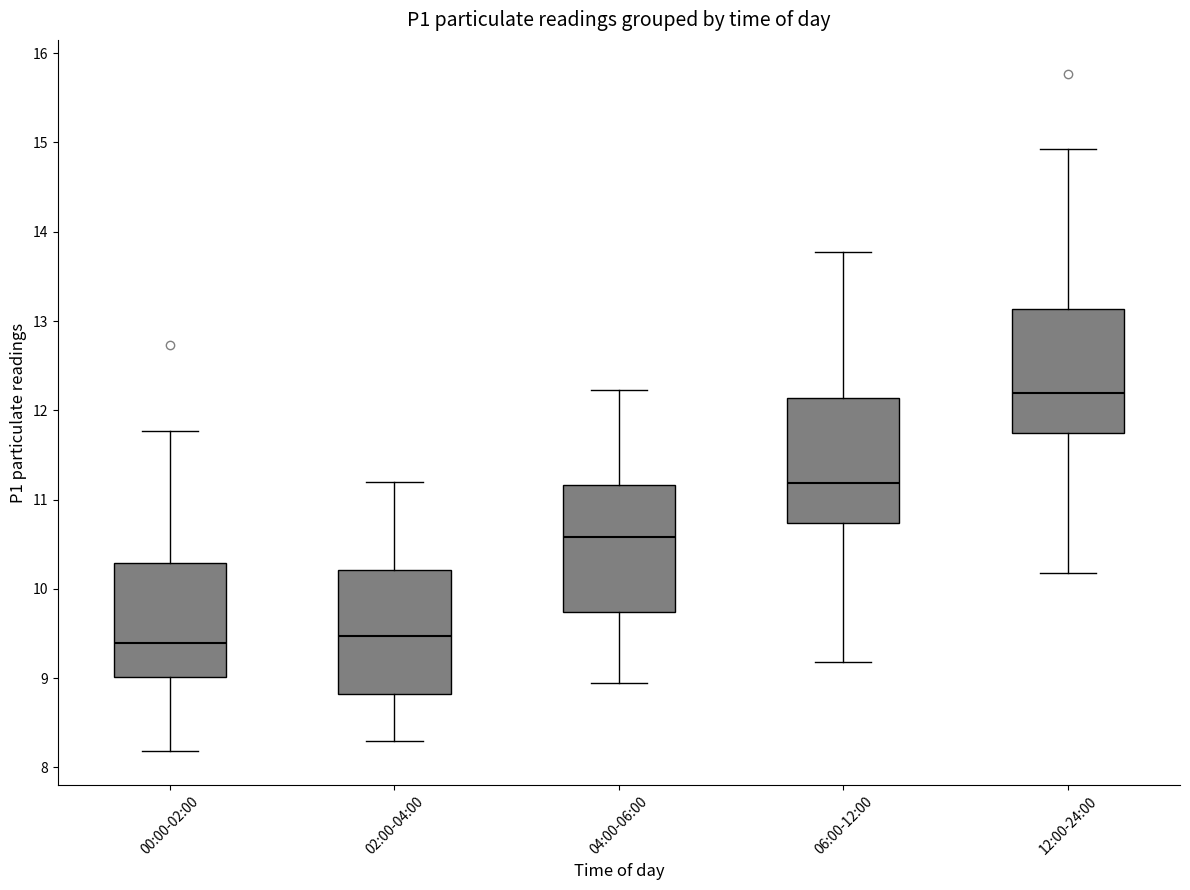

Reading left to right, read every box against the y-axis: the position of its median line, the range the box covers, and the ends of its whiskers. The values are not printed on the chart, so give them approximately, as read against the axis.

00:00-02:00: median 9.4, box 9.0 to 10.3, whiskers 8.2 to 11.8
02:00-04:00: median 9.5, box 8.8 to 10.2, whiskers 8.3 to 11.2
04:00-06:00: median 10.6, box 9.7 to 11.2, whiskers 9.0 to 12.2
06:00-12:00: median 11.2, box 10.7 to 12.1, whiskers 9.2 to 13.8
12:00-24:00: median 12.2, box 11.7 to 13.1, whiskers 10.2 to 14.9